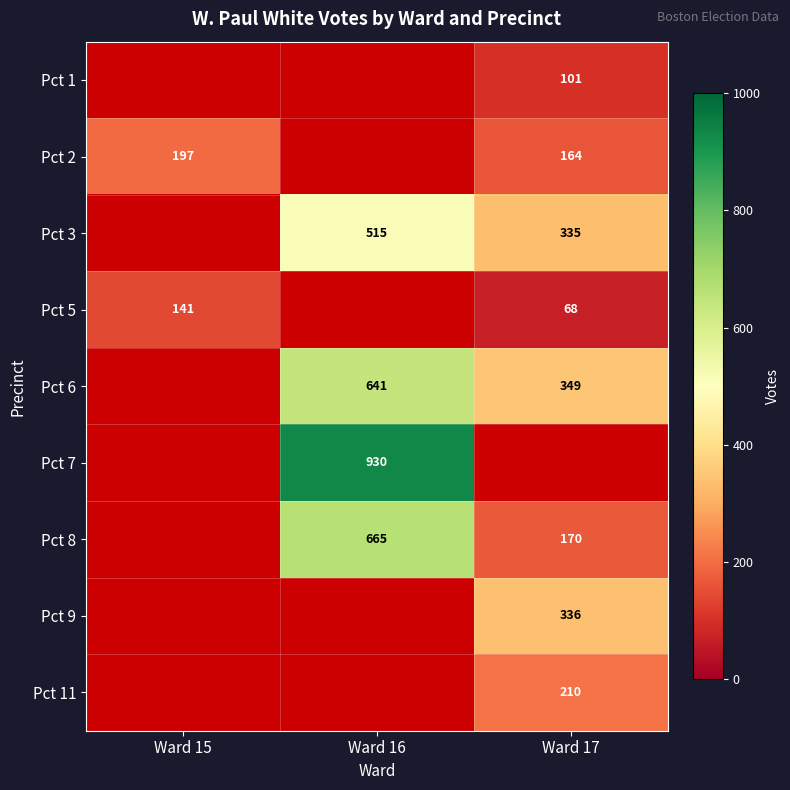

The Pct 2 series shows 260 at Ward 15. True or false?

False